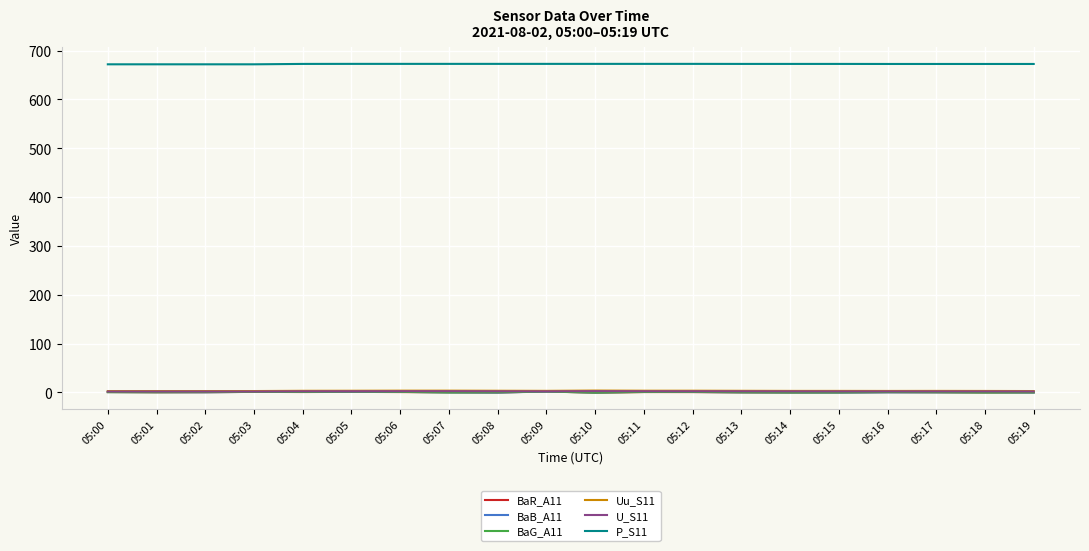

Is it true that BaB_A11 equals -0.3 at 05:19?

True